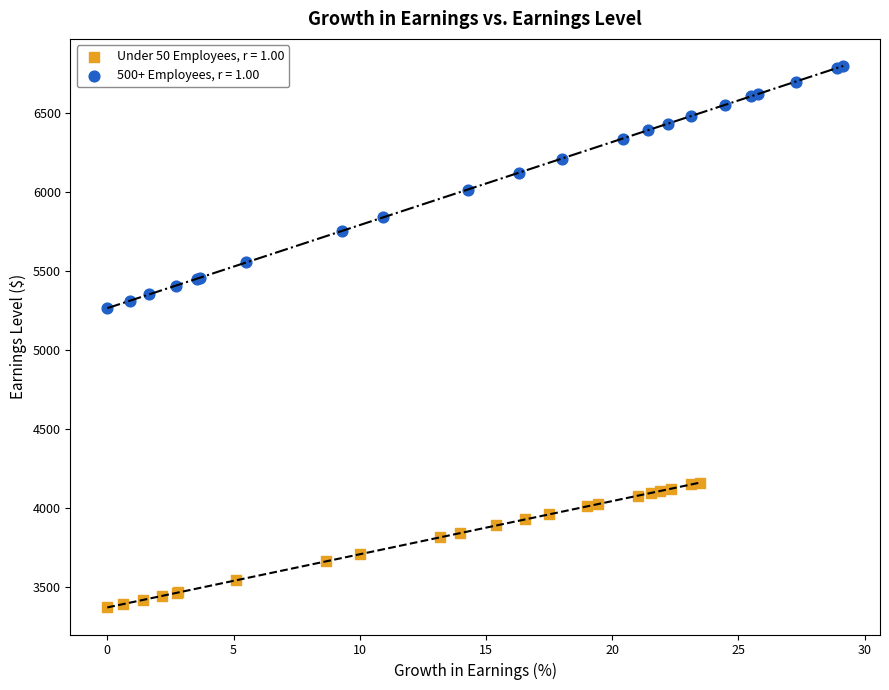

Which series has the largest Y range (max minus min)?

500+ Employees, r = 1.00